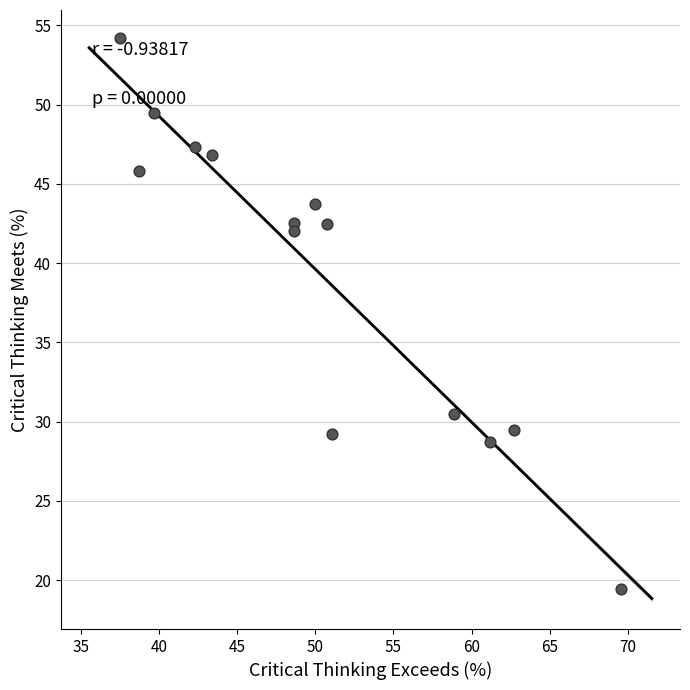

What Y value in the scatter plot is closest to 36?

30.5